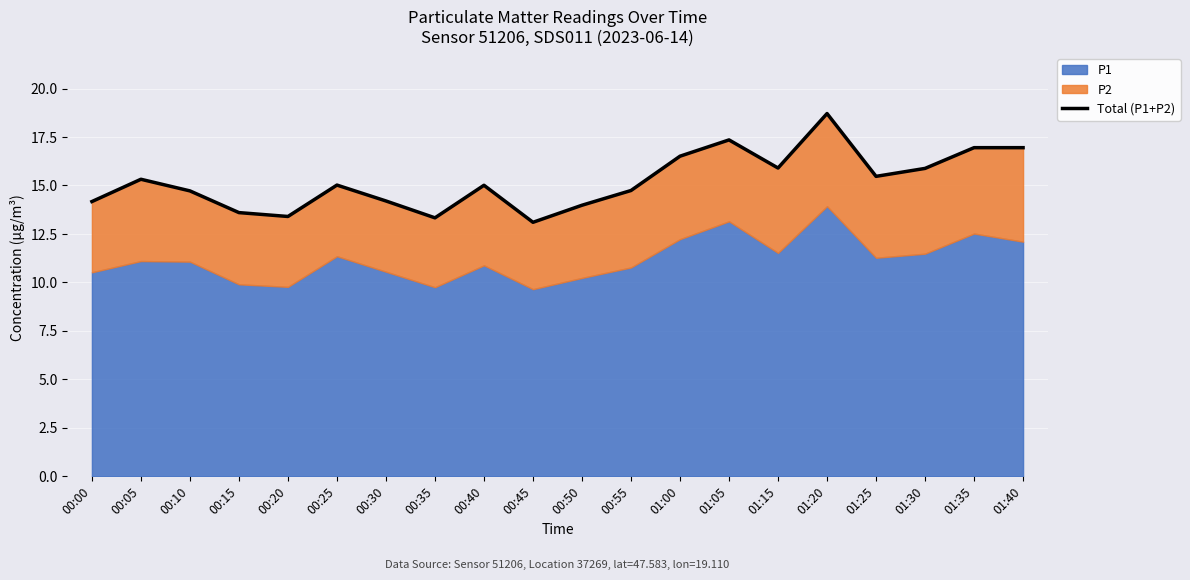

Which category has the lowest value across all series?

00:45